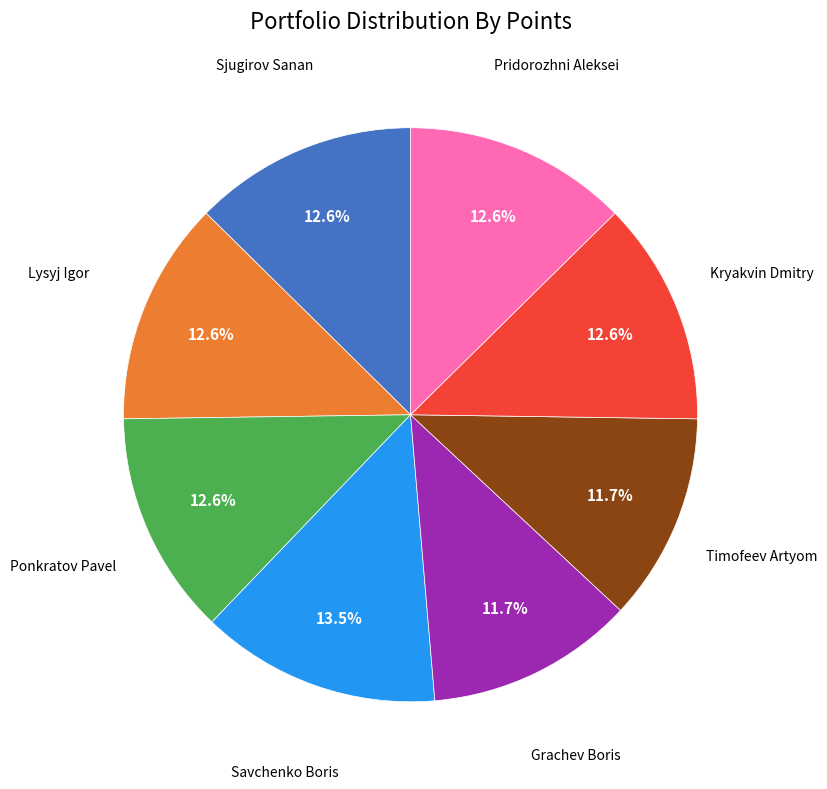

Which has a higher value, Pridorozhni Aleksei or Savchenko Boris?

Savchenko Boris